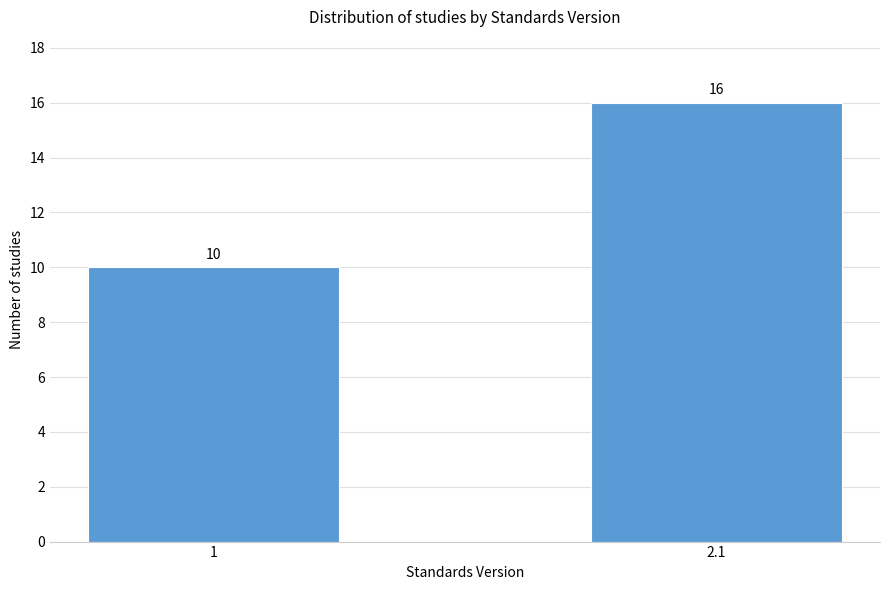

Reading left to right, list all the values displayed in this chart.

1=10	2.1=16